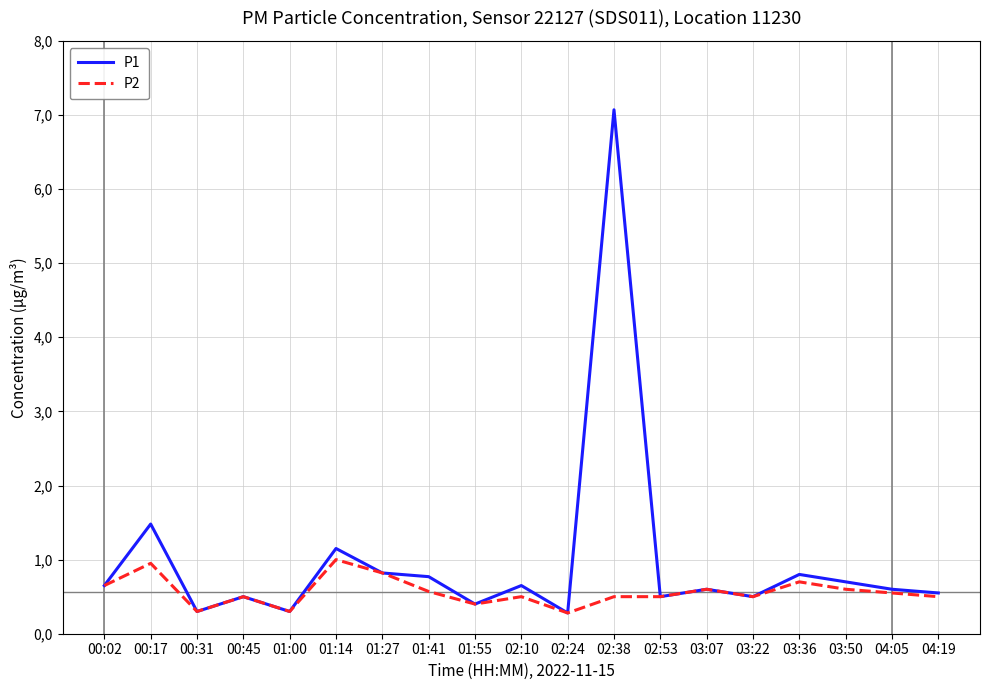

Does the chart display data point markers on the line(s)?

No